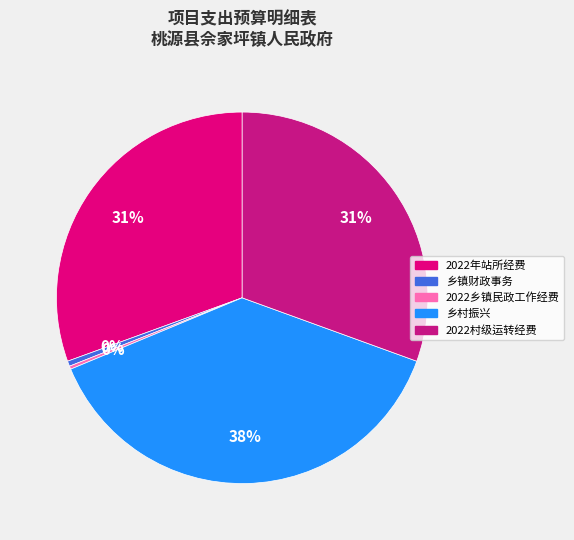

What percentage is the 乡村振兴 slice, to the nearest percent?

38%